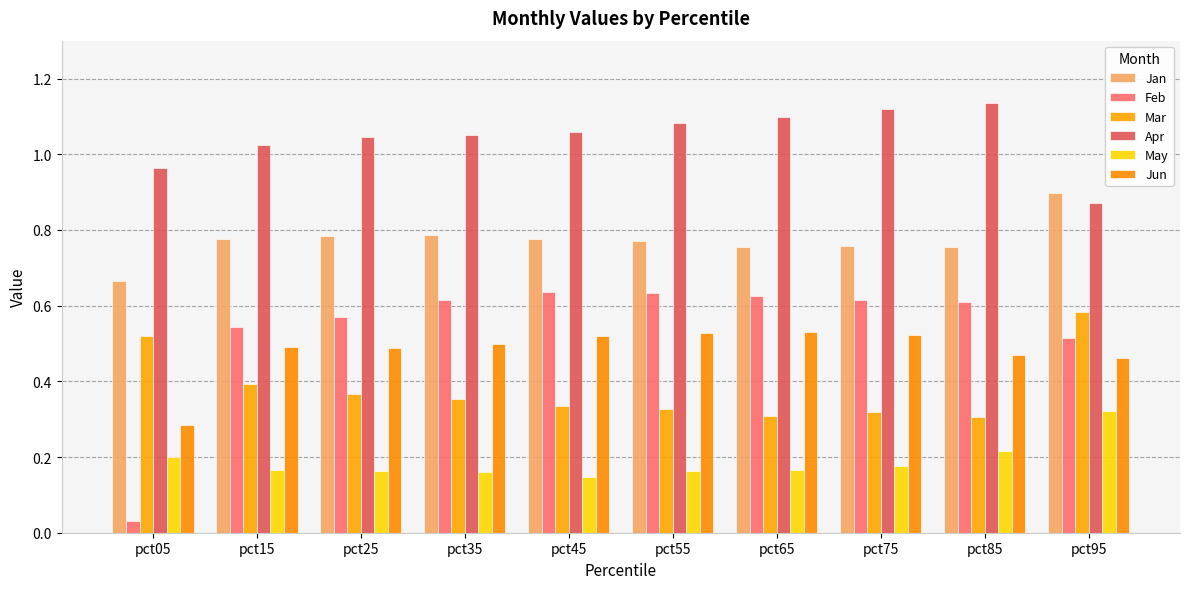

What is the spread (max minus min) of values at pct25?

0.9